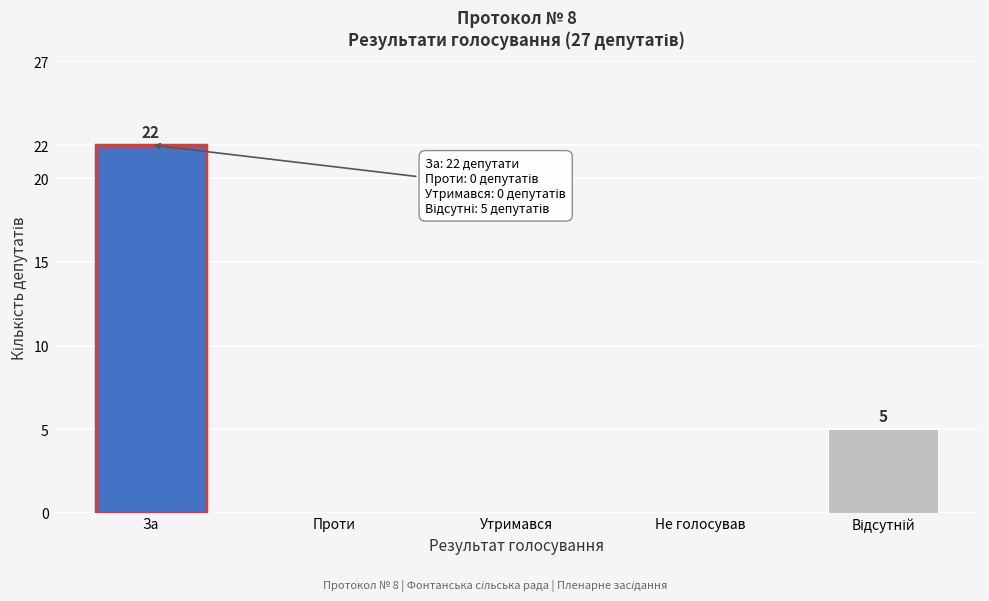

What is the sum of all values?

27